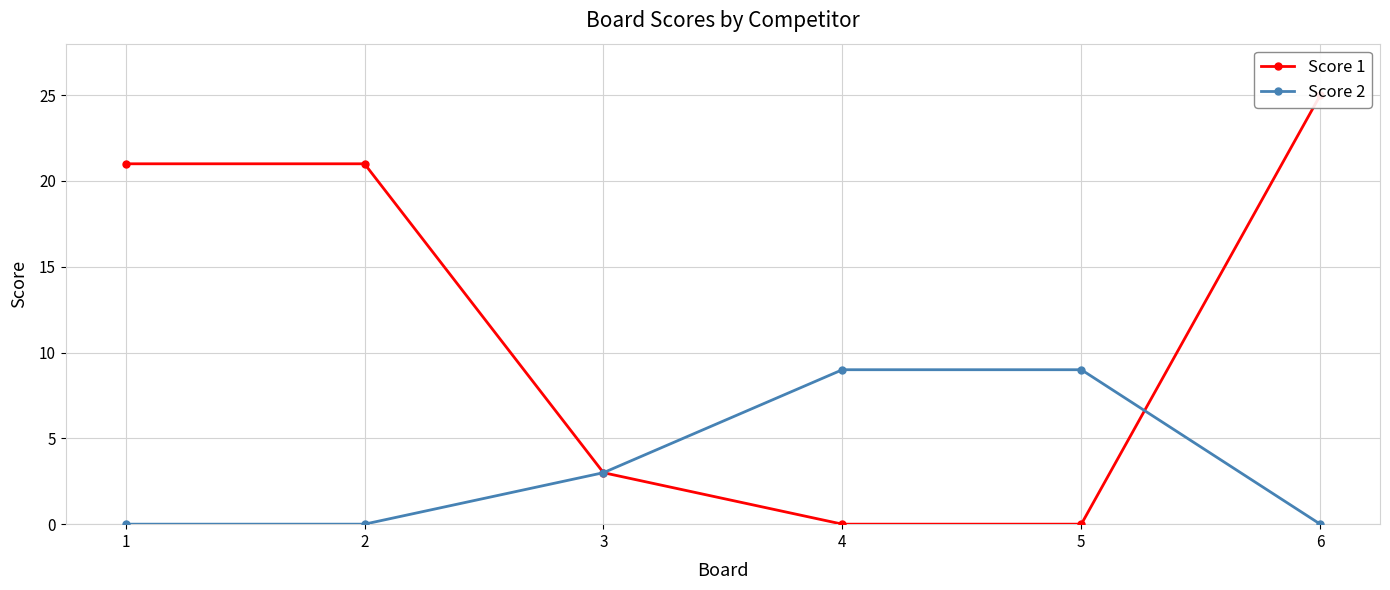

Is it true that Score 2 equals 5 at 4?

False